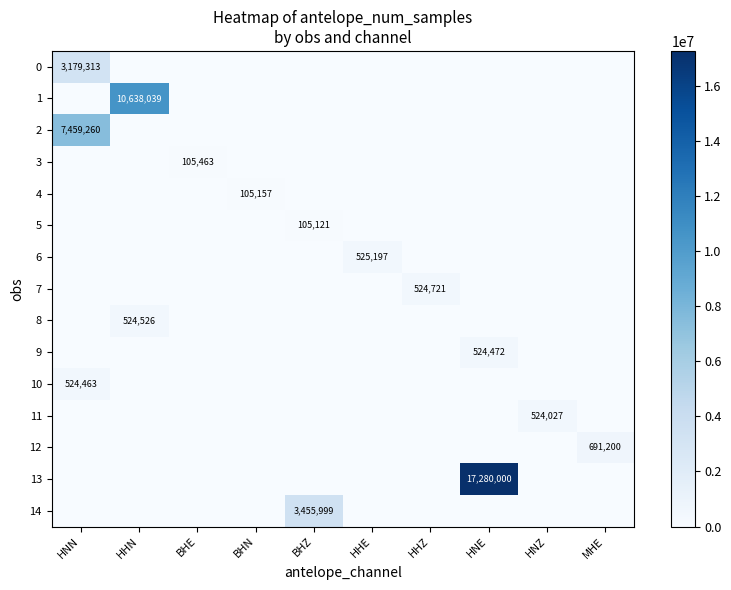

Which has a higher value, MHE or HNE?

MHE